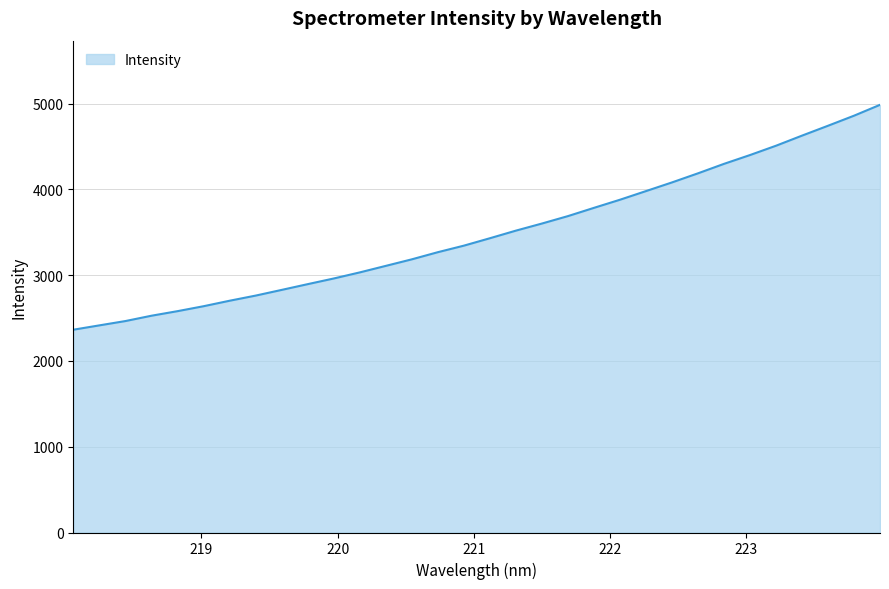

What is the greatest value displayed?

4985.9